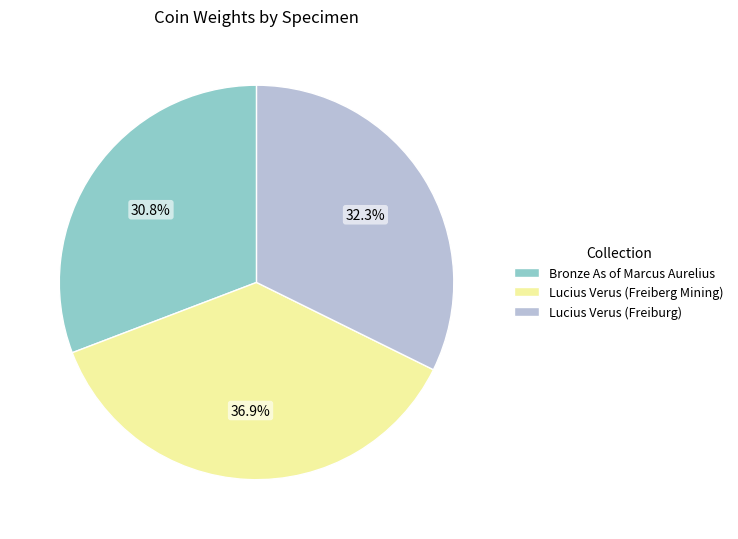

What is the smallest slice in the pie chart?

Bronze As of Marcus Aurelius